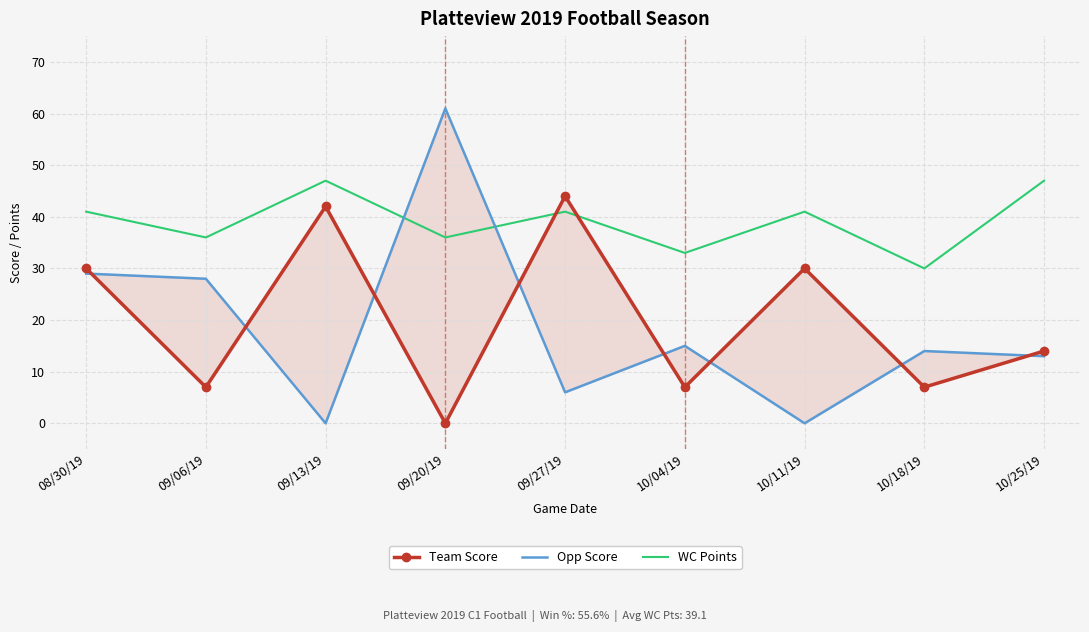

Which series has the widest spread of values?

Opp Score